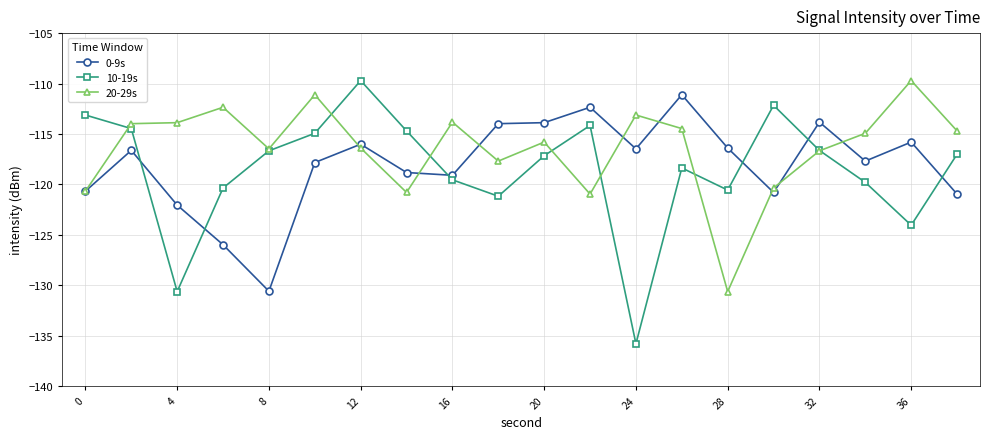

What are all the series names shown in the legend?

0-9s, 10-19s, 20-29s